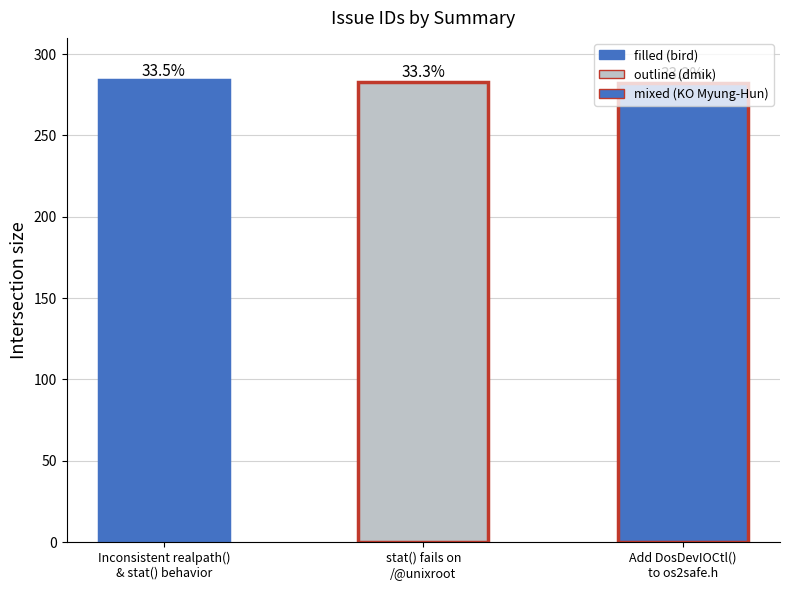

At which category does the chart reach its minimum across all series?

Add DosDevIOCtl()
to os2safe.h